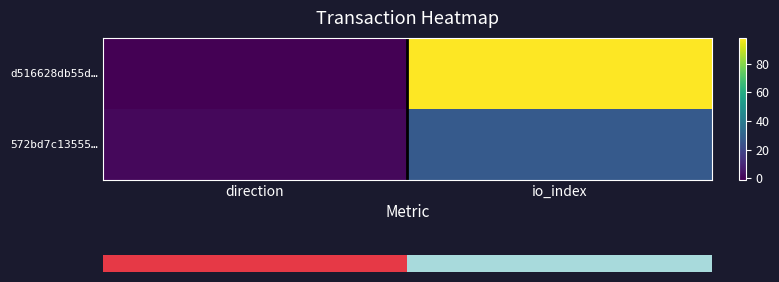

Reading left to right, transcribe all the data shown in this chart.

d516628db55d…: direction=-1	io_index=98
572bd7c13555…: direction=1	io_index=27